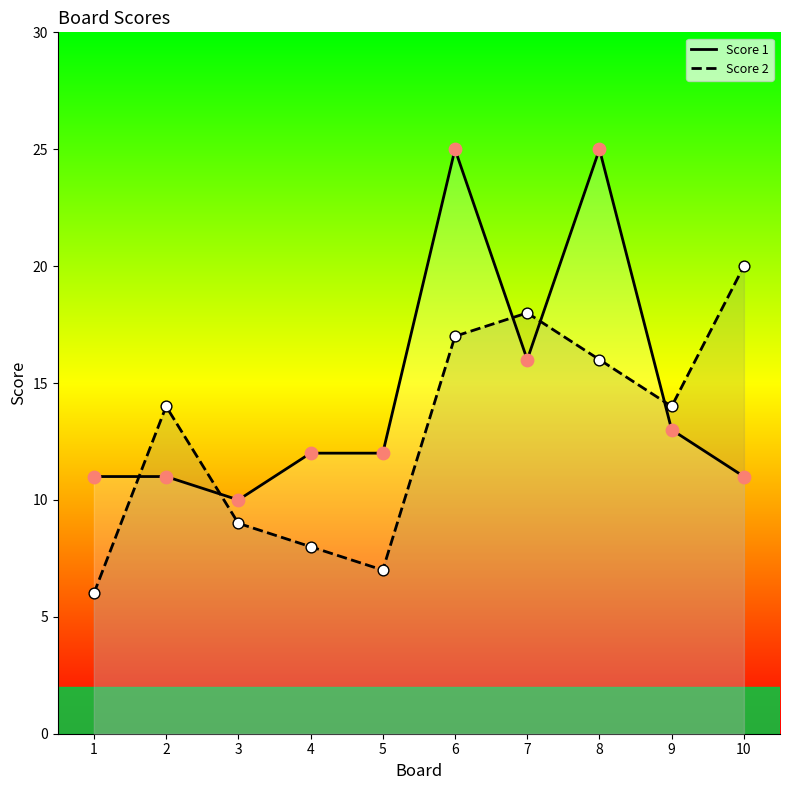

Which series reaches the maximum Y coordinate?

Score 1